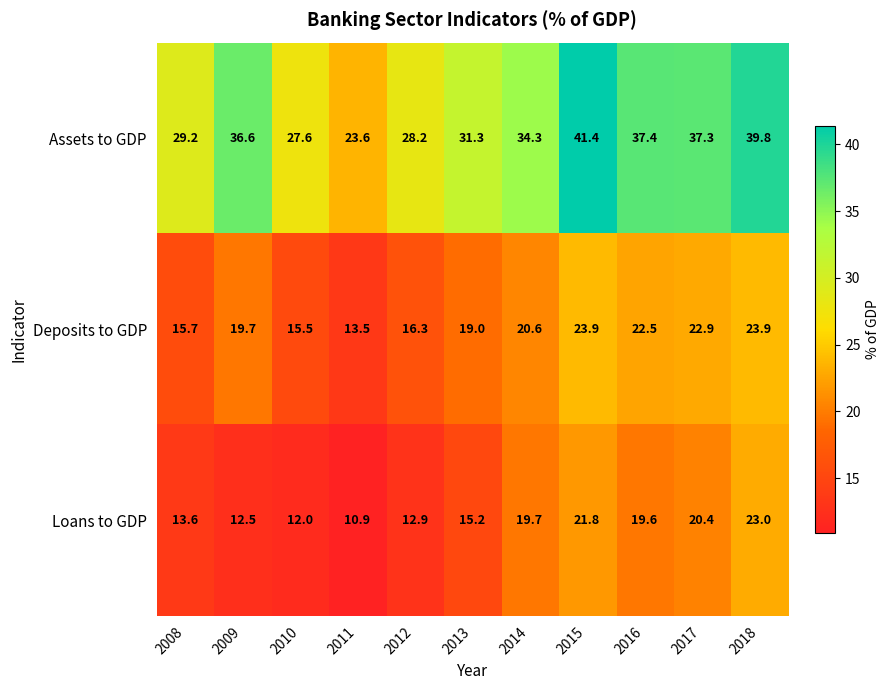

Rank the series by their average value, from lowest to highest.

Loans to GDP, Deposits to GDP, Assets to GDP